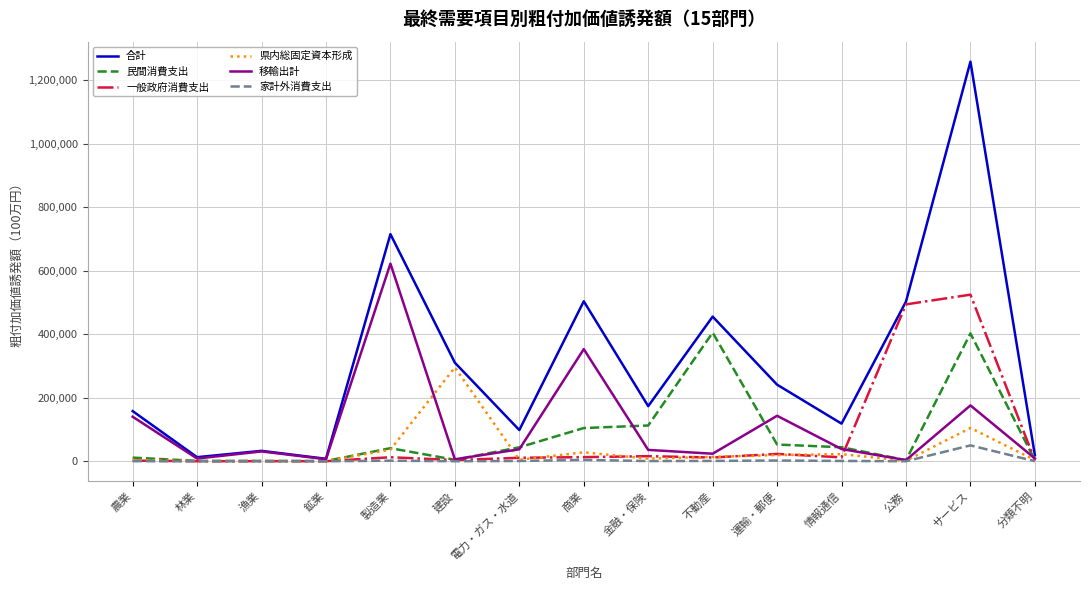

What is the total value across all series at 漁業?

65677.9